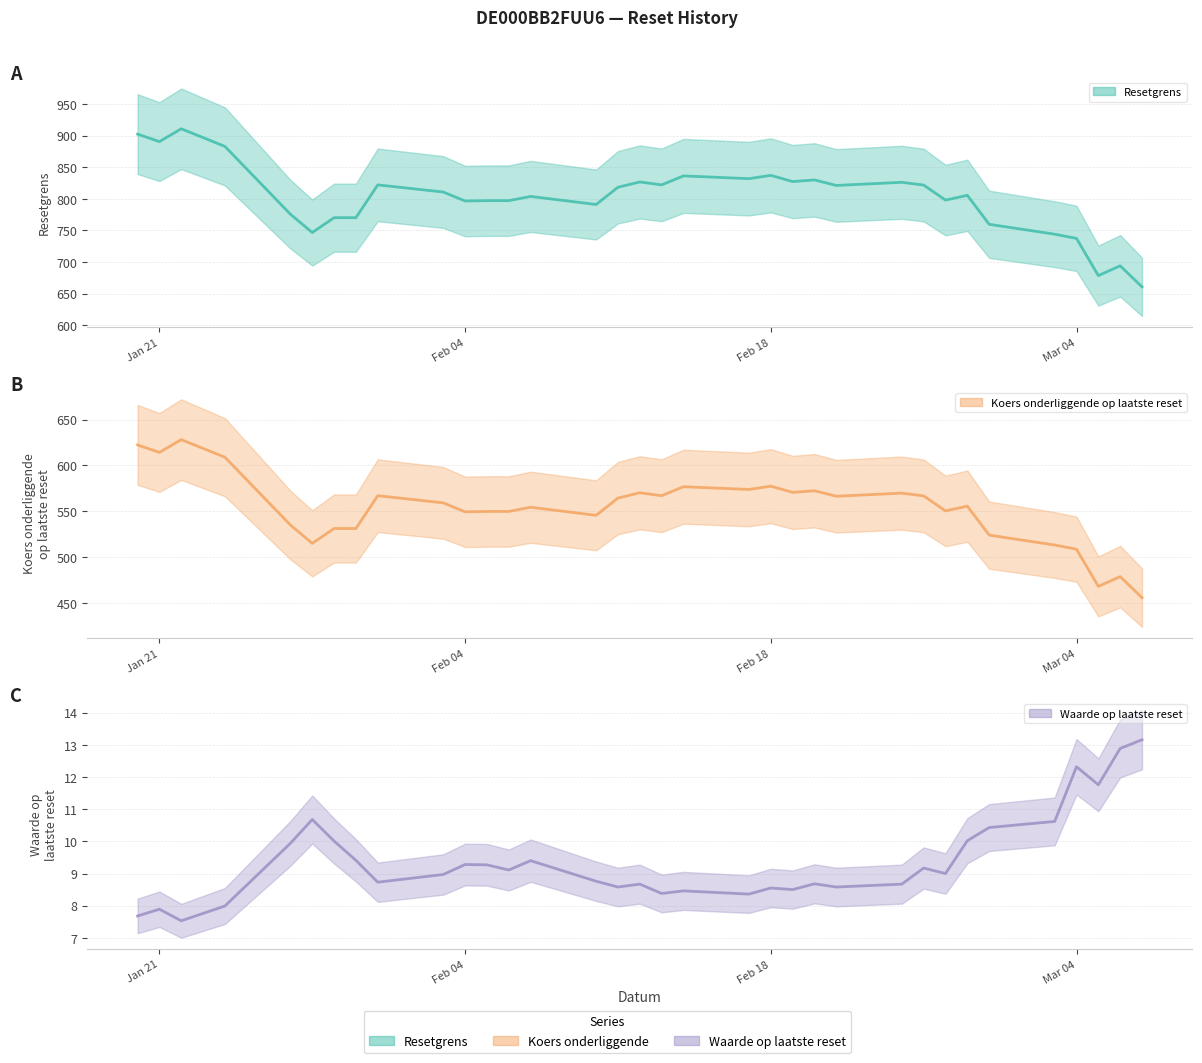

How many interior local peaks does the Waarde op laatste reset (line) series have?

10